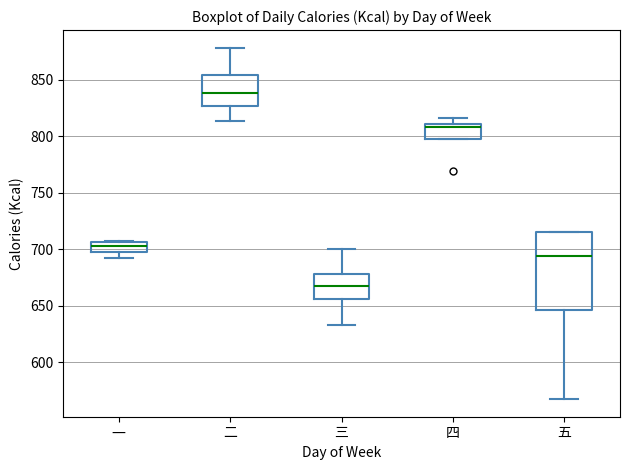

Reading left to right, read every box against the y-axis: the position of its median line, the range the box covers, and the ends of its whiskers. The values are not printed on the chart, so give them approximately, as read against the axis.

一: median 705 (inside the box), box 700 to 705, whiskers 695 to 710
二: median 840, box 825 to 855, whiskers 815 to 880
三: median 670, box 655 to 680, whiskers 635 to 700
四: median 810 (just below the box's upper edge), box 800 to 810, whiskers 800 to 815
五: median 695, box 645 to 715, whiskers 570 to 715